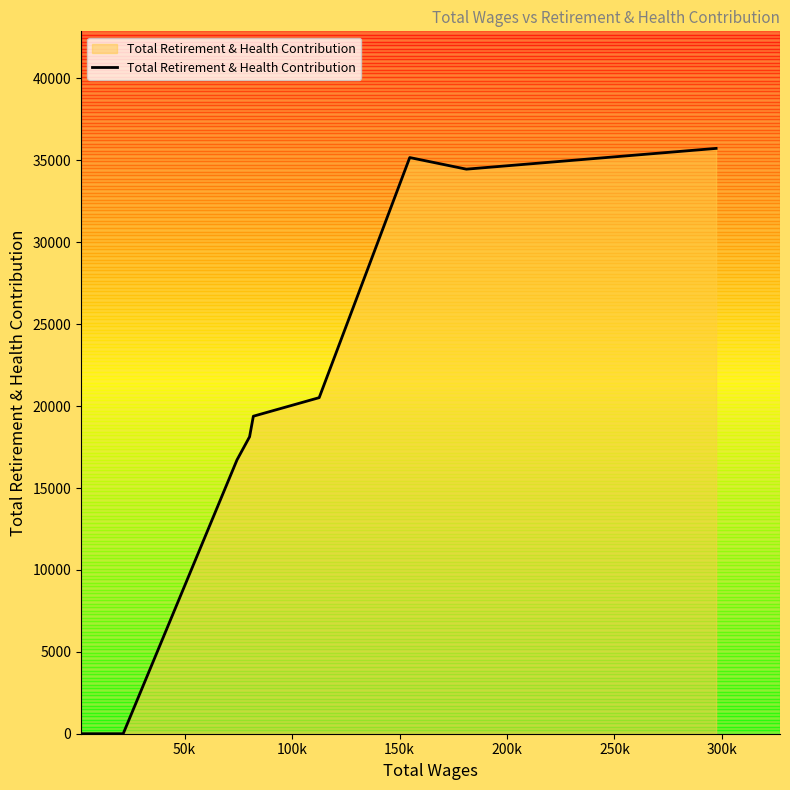

What is the difference between the maximum and minimum values?

35732